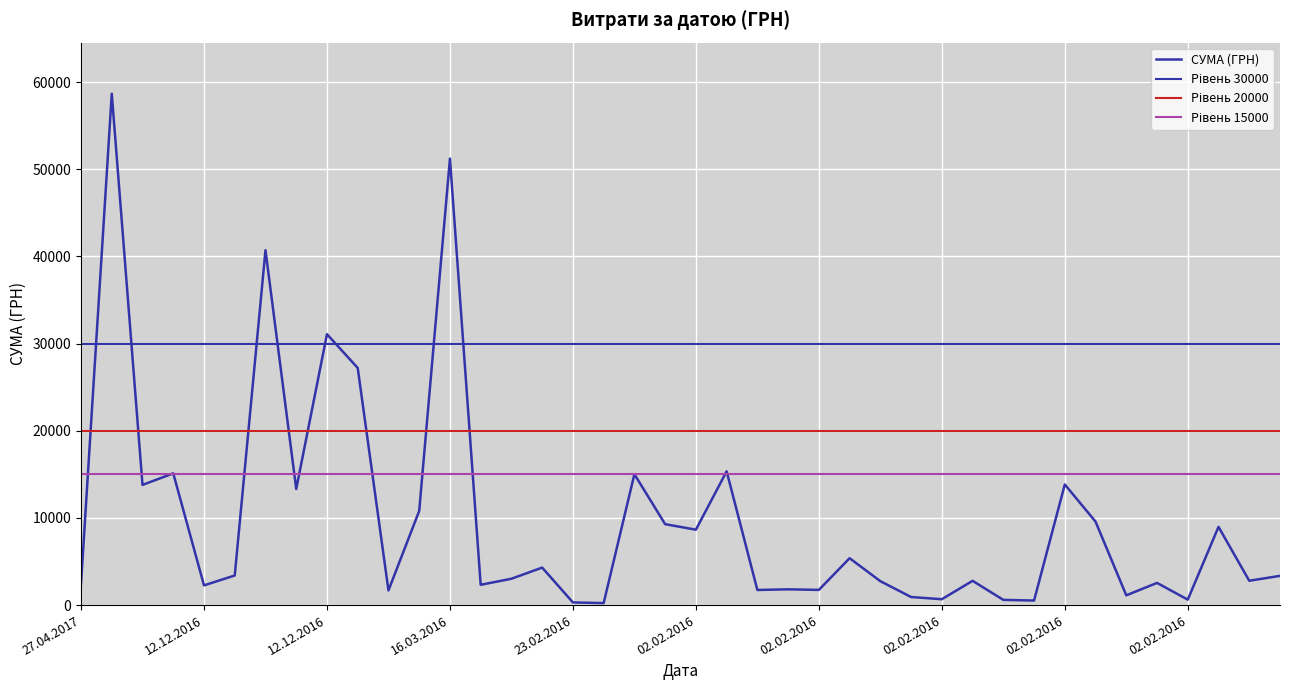

What is the value of the 18th point from the left?

226.1